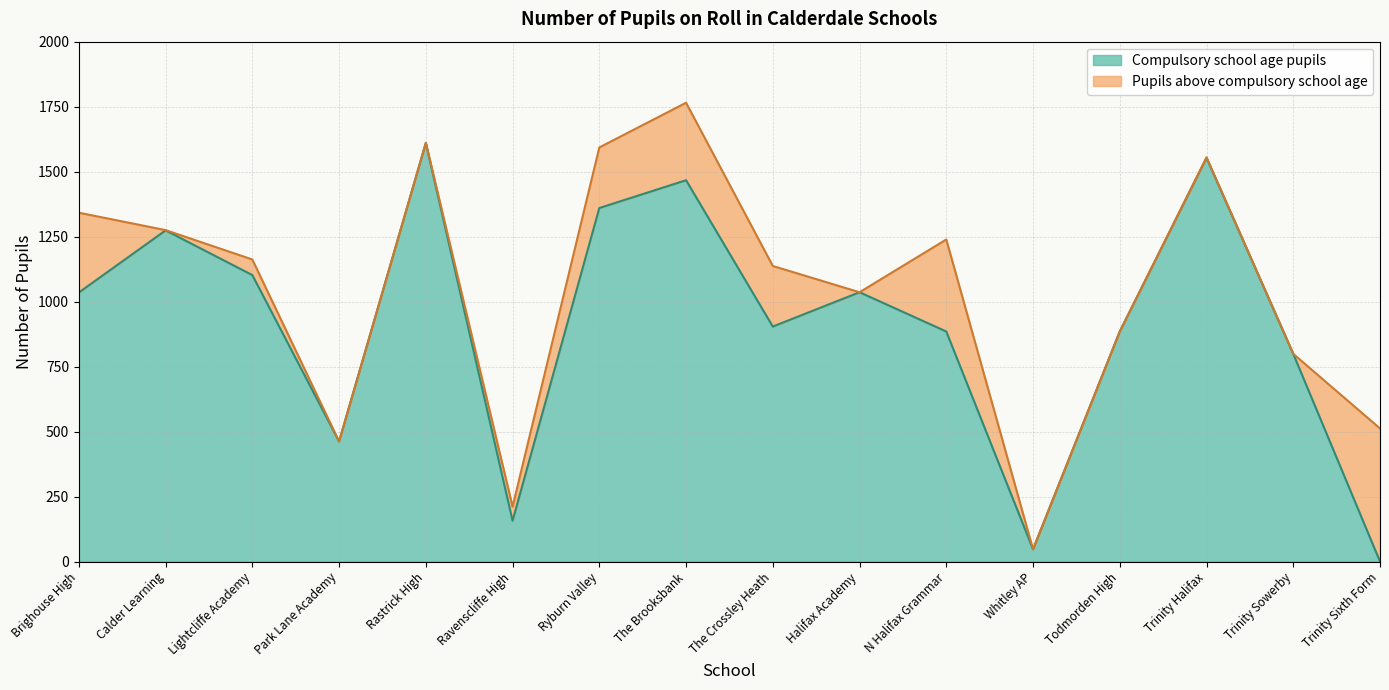

What is the label of the 11th point from the left?

N Halifax Grammar